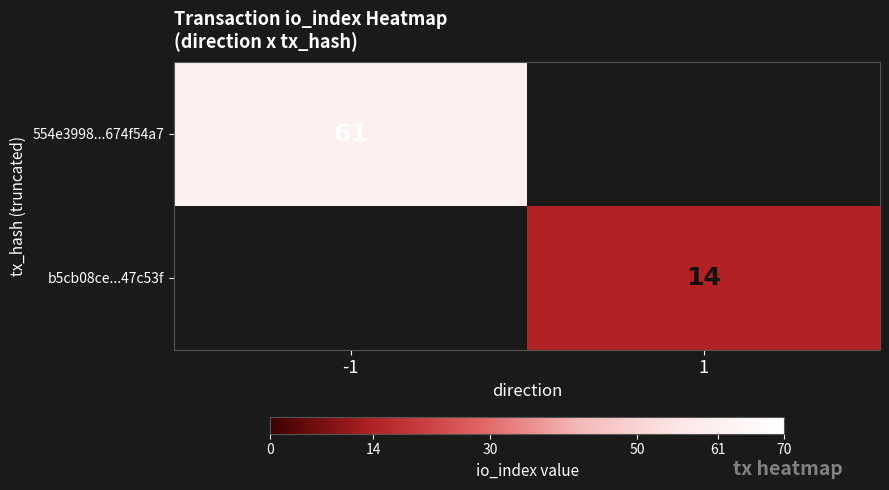

Is the value of b5cb08ce...47c53f at 1 greater than the value of 554e3998...674f54a7 at -1?

No